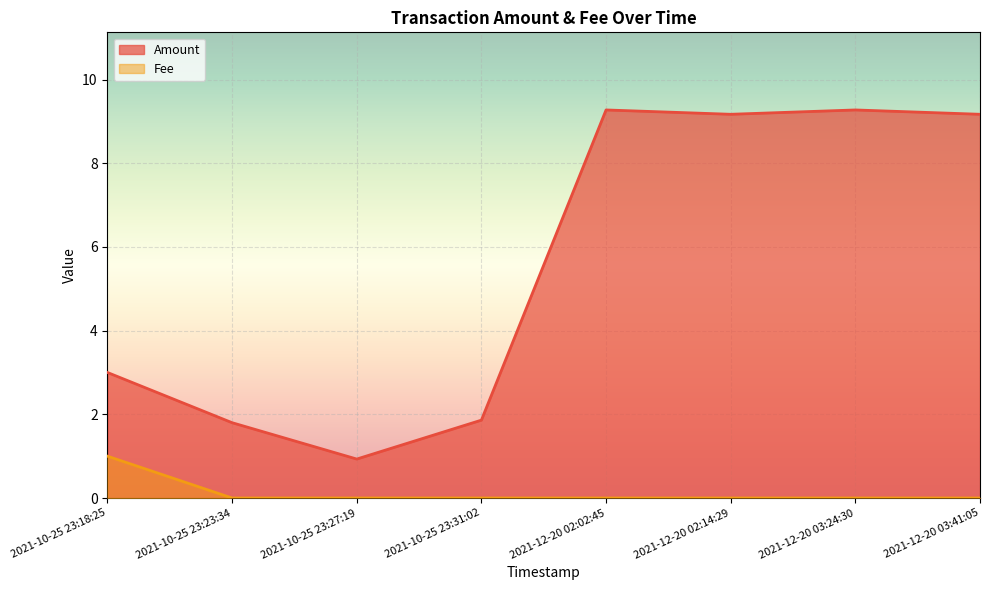

Reading left to right, extract all data points from this chart.

Amount: 3.0	1.8	0.9	1.9	9.3	9.2	9.3	9.2
Fee: 1.0	0.0	0.0	0.0	0.0	0.0	0.0	0.0